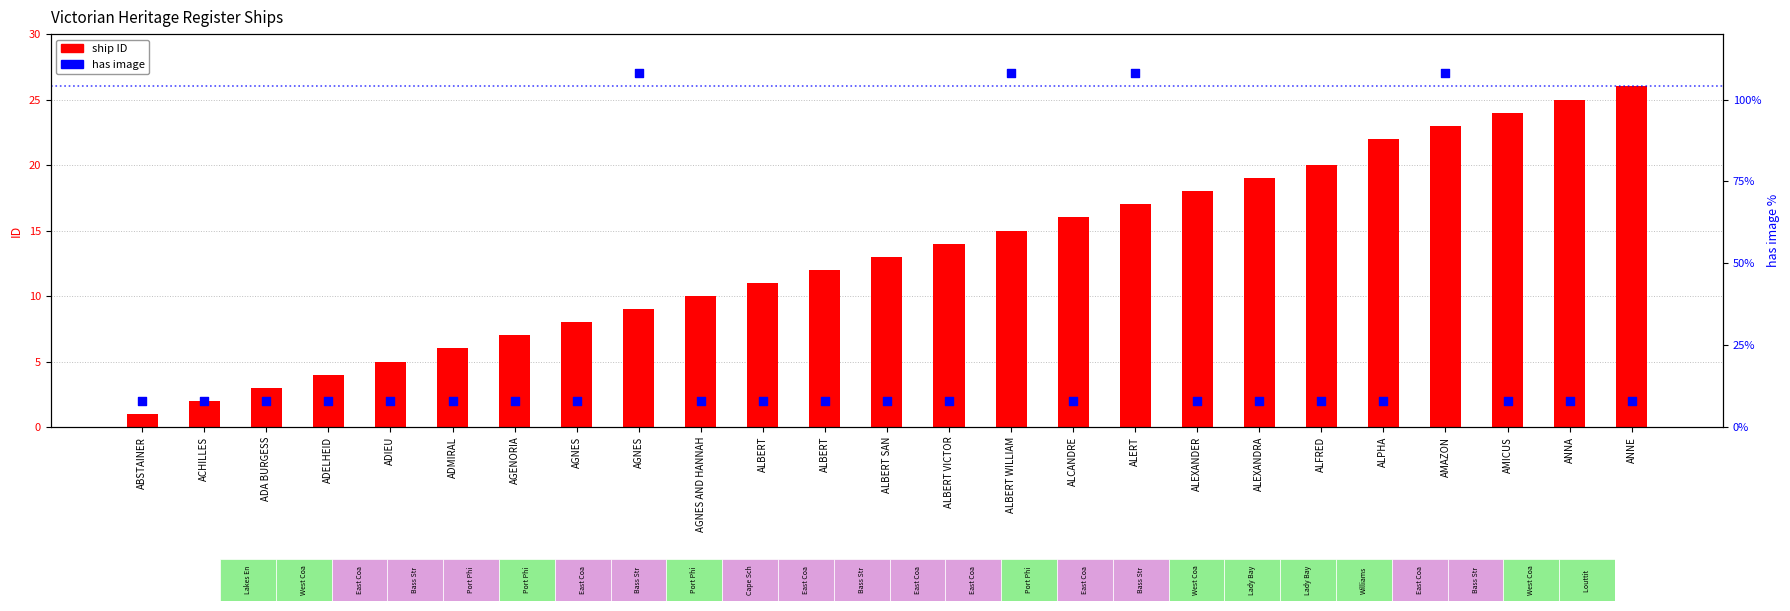

Which series reaches the maximum Y coordinate?

has image (scaled)